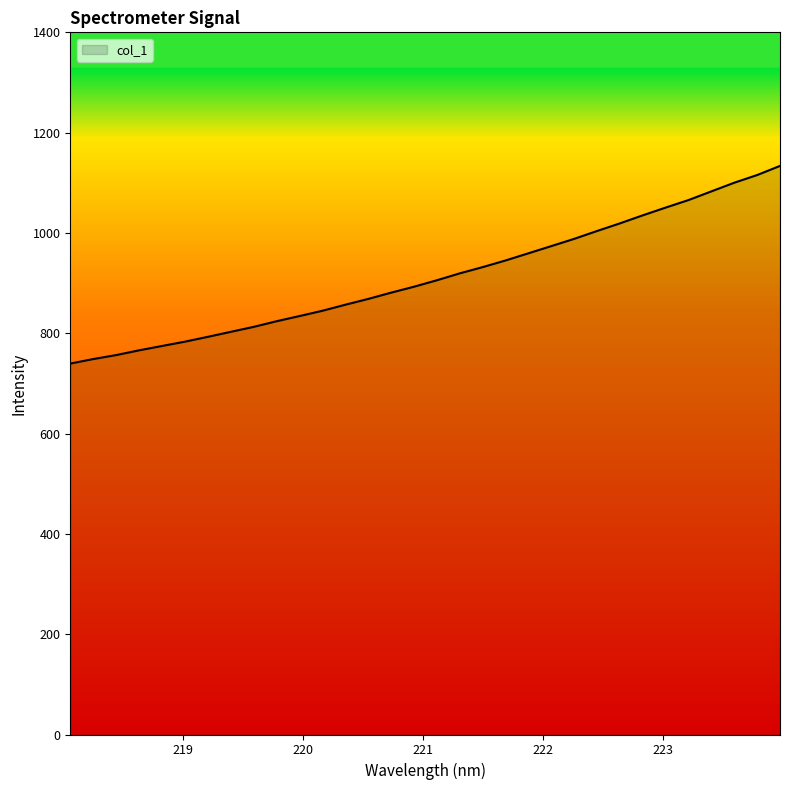

What is the smallest value displayed?

739.6